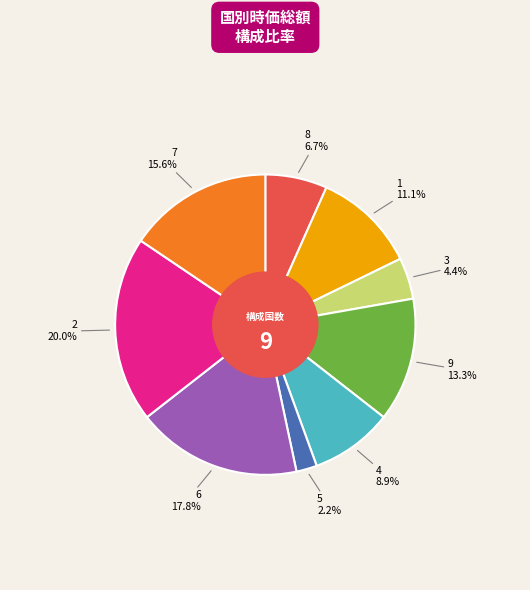

What is the largest slice in the pie chart?

2